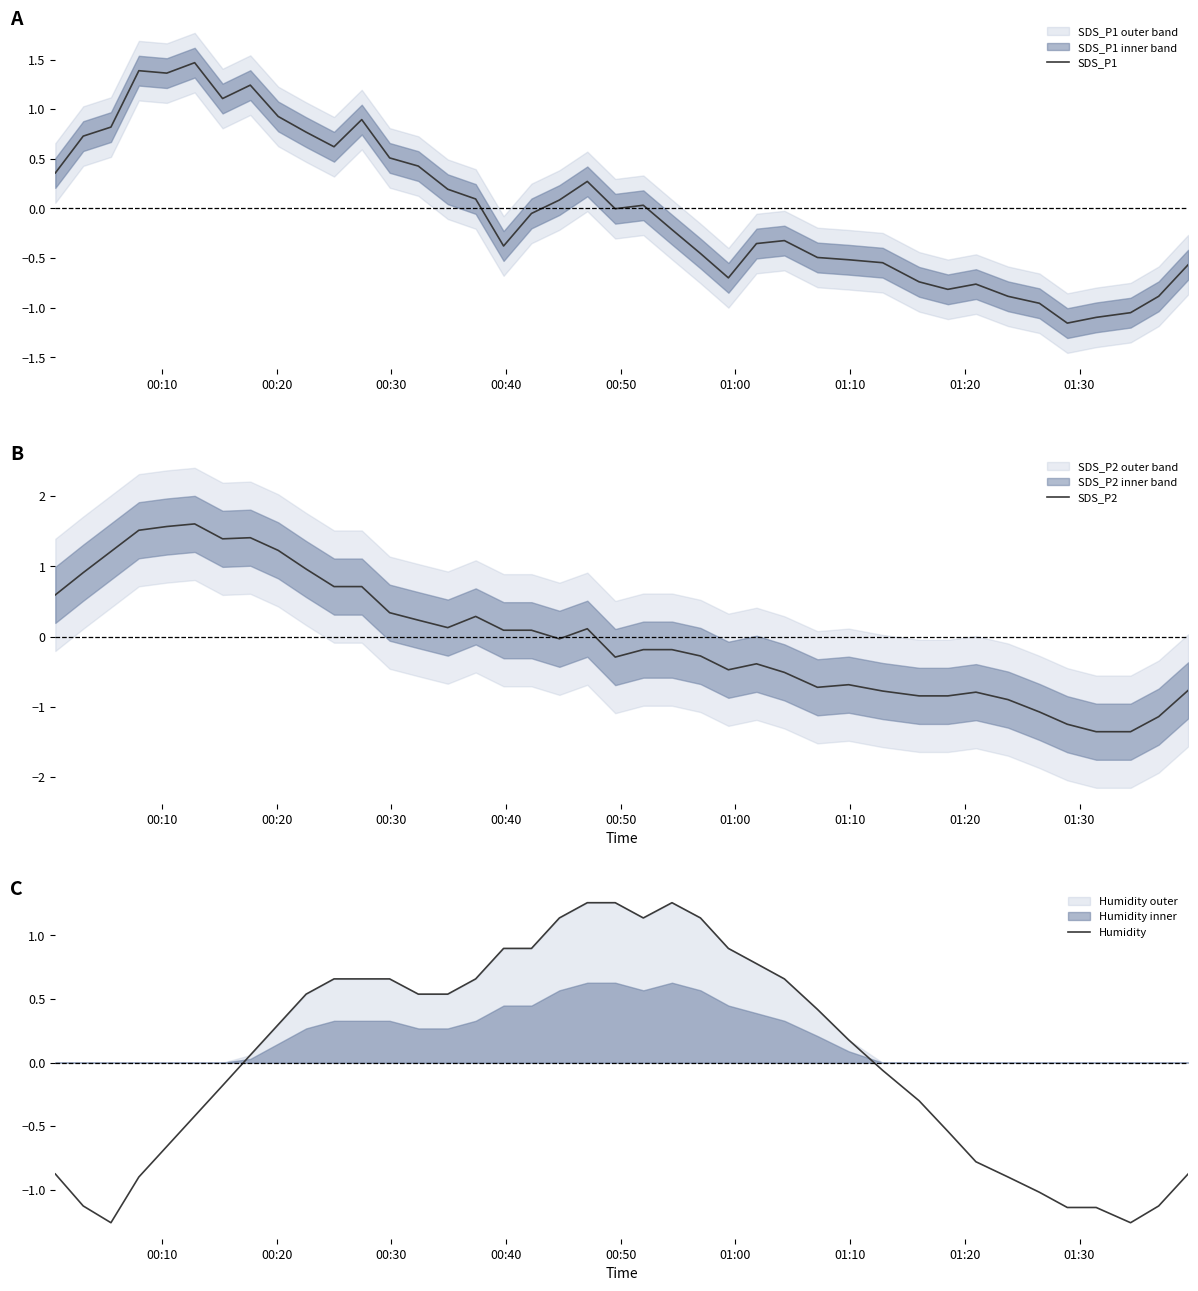

How many positive values does the Humidity series have?

22